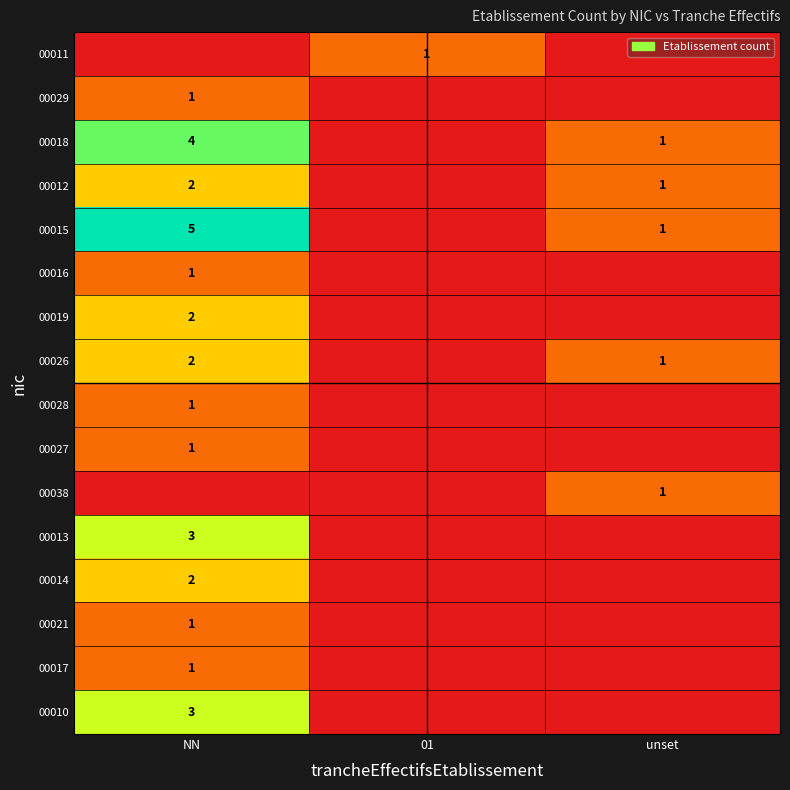

What is the spread (max minus min) of values at 01?

1